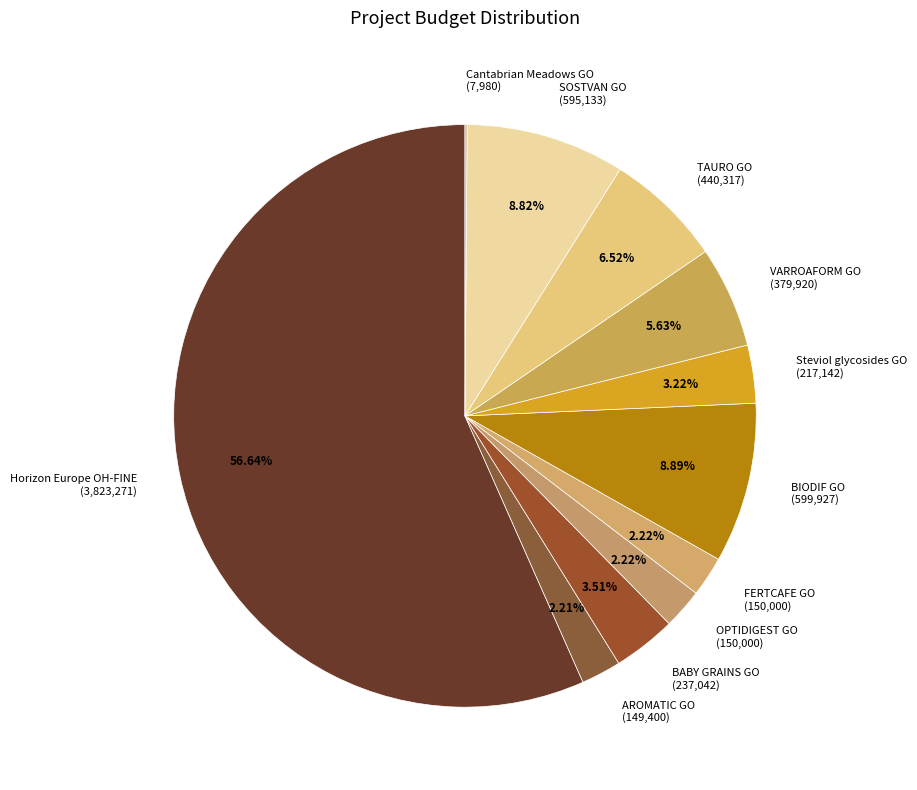

What is the total percentage of SOSTVAN GO and VARROAFORM GO?

14.4%